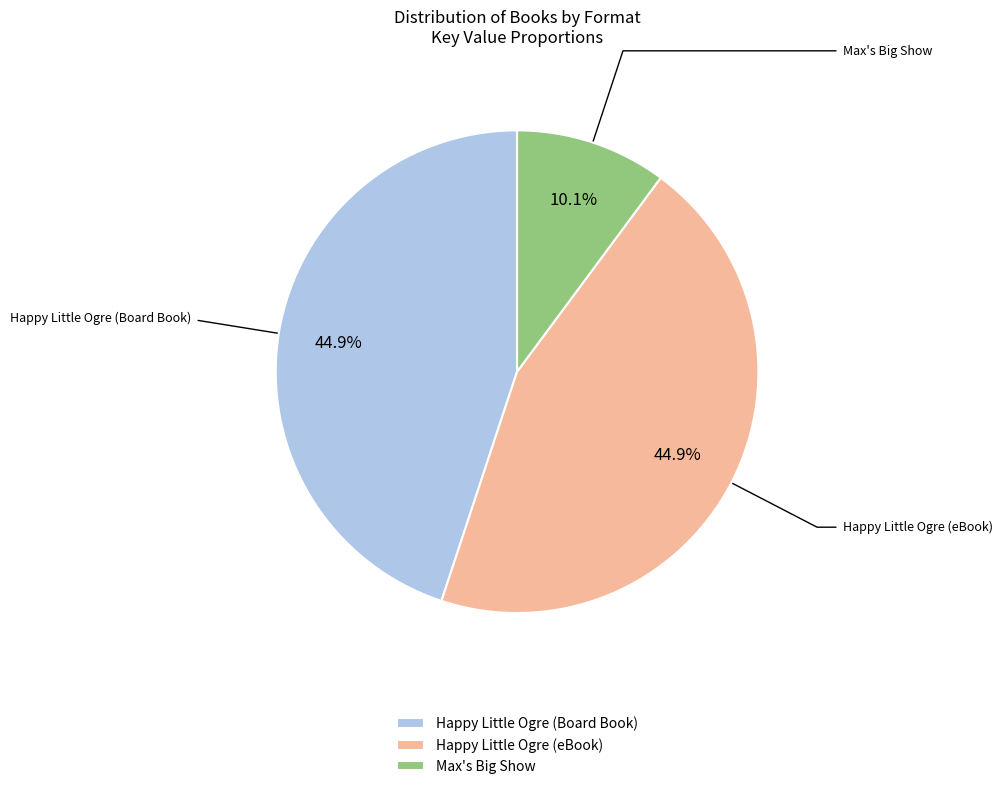

Is it true that Happy Little Ogre (eBook) is 54% of the pie?

False